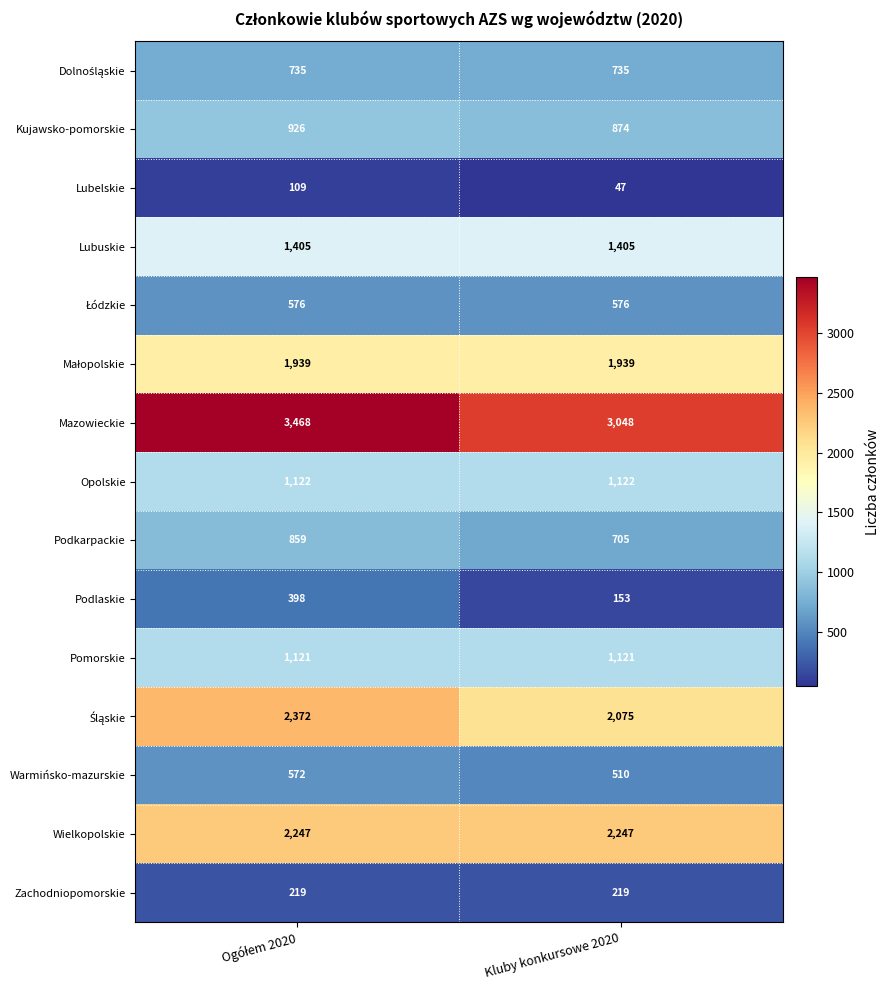

At how many categories does at least one series exceed 2980?

2